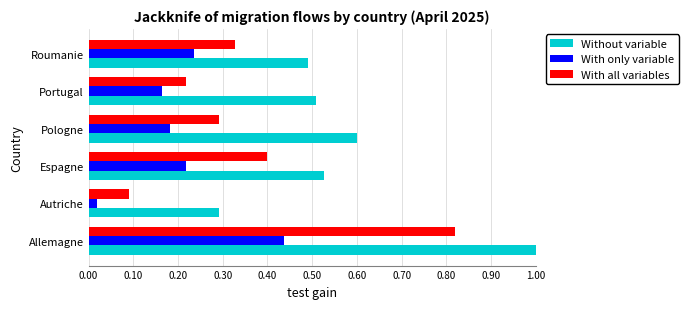

True or false: Without variable has a value of 0.5 at Espagne.

True